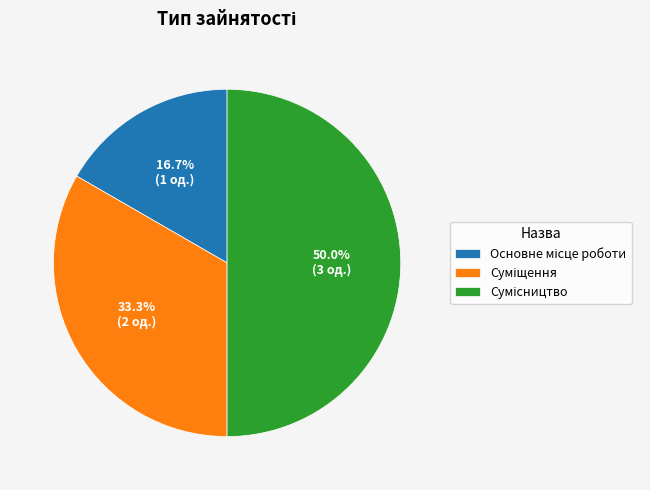

Count the number of slices in the pie.

3